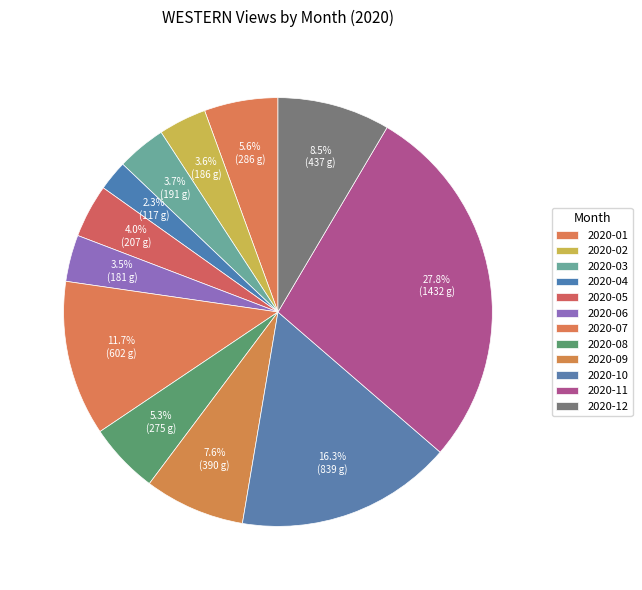

How many segments does this pie chart have?

12